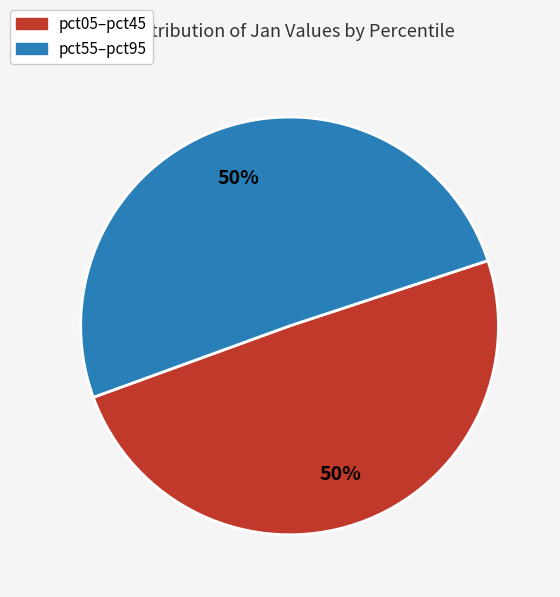

To the nearest percent, what is the average slice percentage?

50%